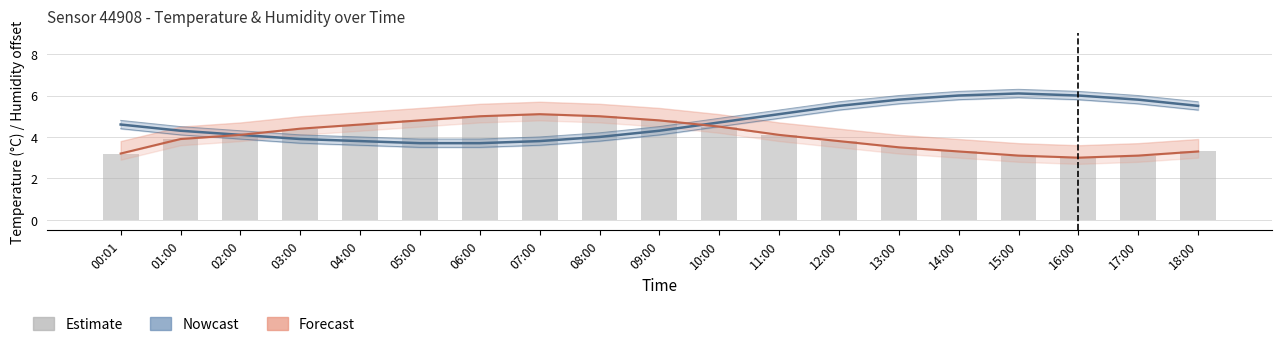

List the series in order of their peak value, lowest first.

Humidity (Forecast), Humidity (Estimate), Temperature (Nowcast)